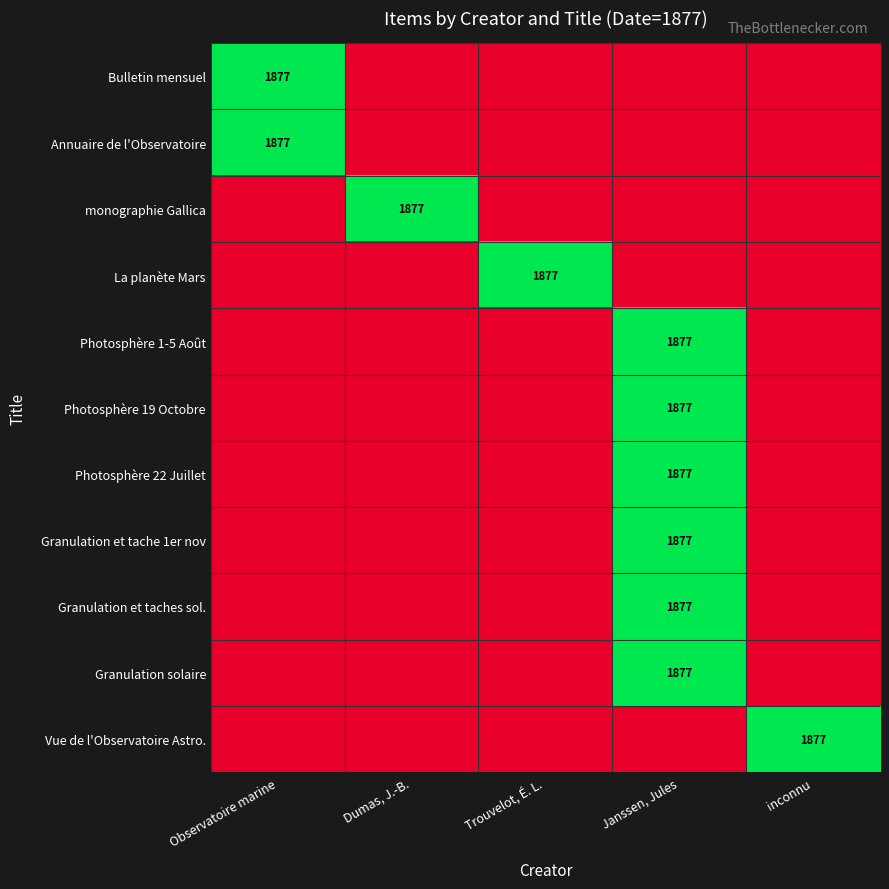

At which category is the sum across all series the highest?

Janssen, Jules